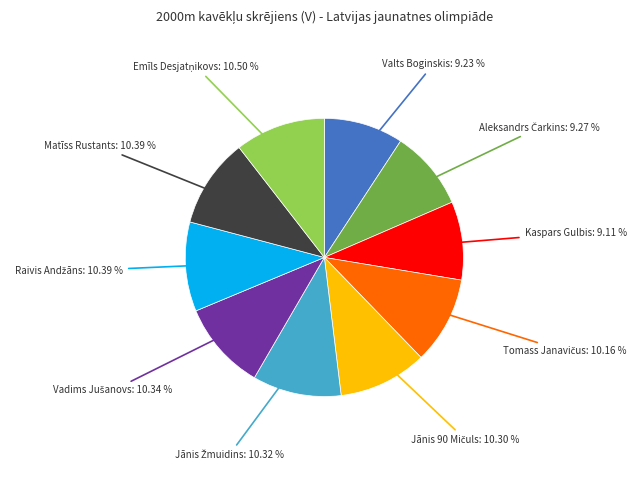

Is there a majority slice in this chart?

No